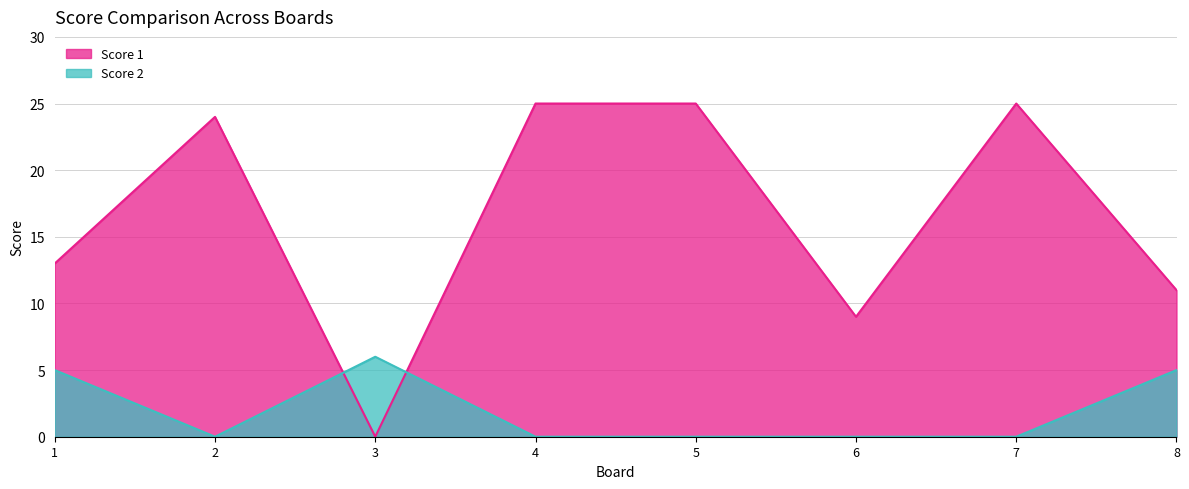

Rank the categories by Score 1 value from highest to lowest.

4, 5, 7, 2, 1, 8, 6, 3